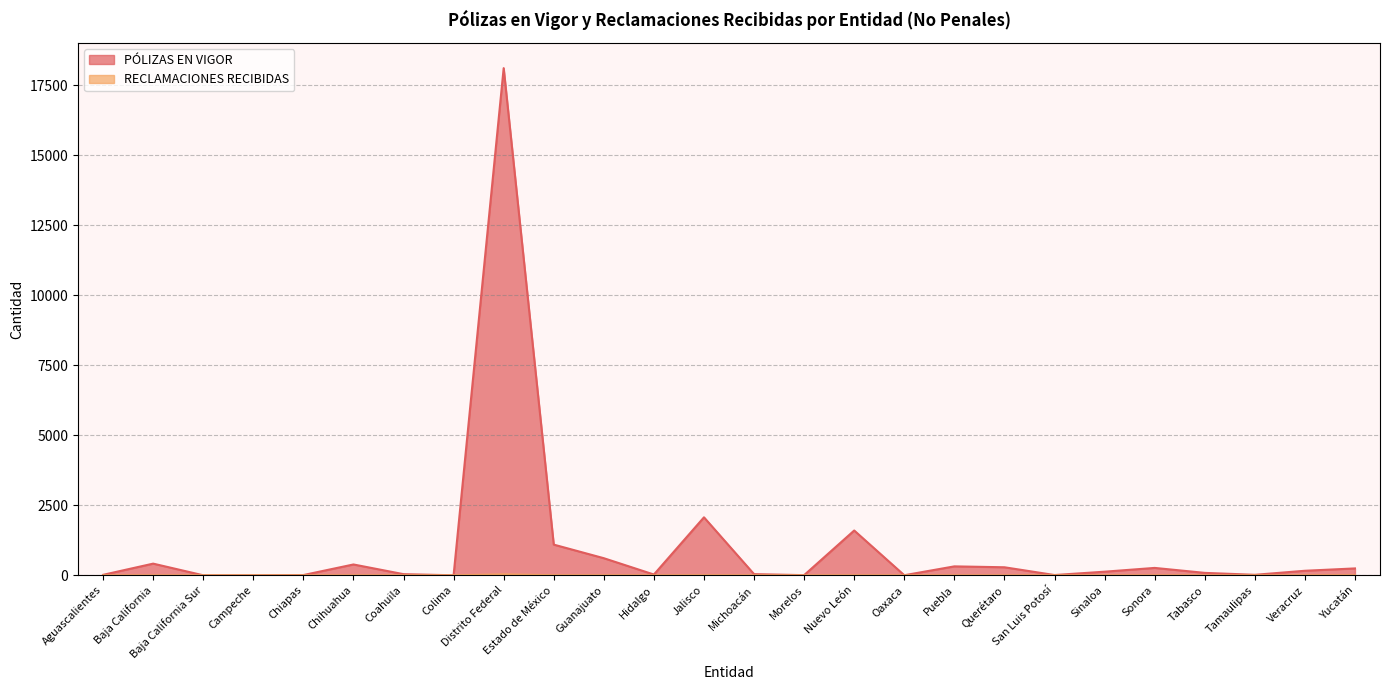

List the series in order of their peak value, lowest first.

RECLAMACIONES RECIBIDAS, PÓLIZAS EN VIGOR